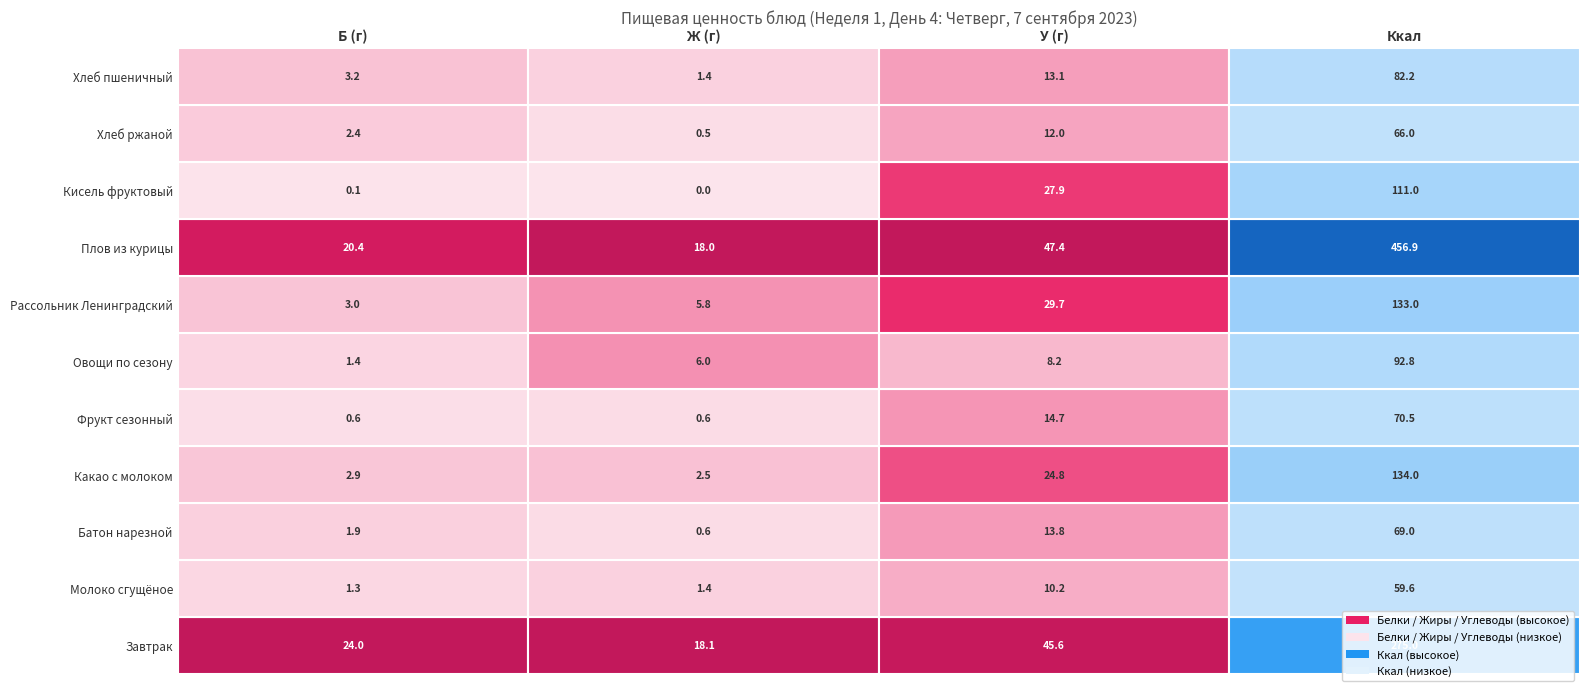

What is the difference between the highest and lowest values at Ккал?

397.3